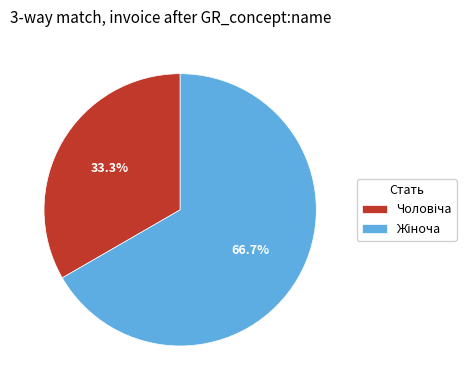

To the nearest percent, what is the difference between the largest and smallest slice percentages?

33%